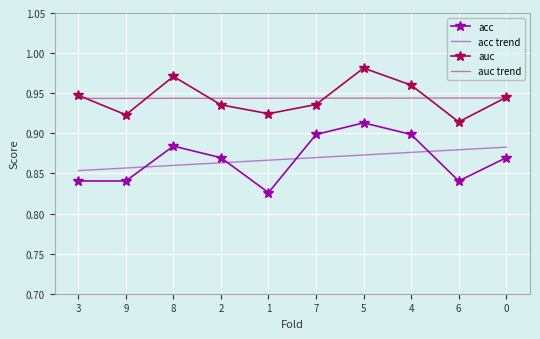

At which category is the sum across all series the highest?

5